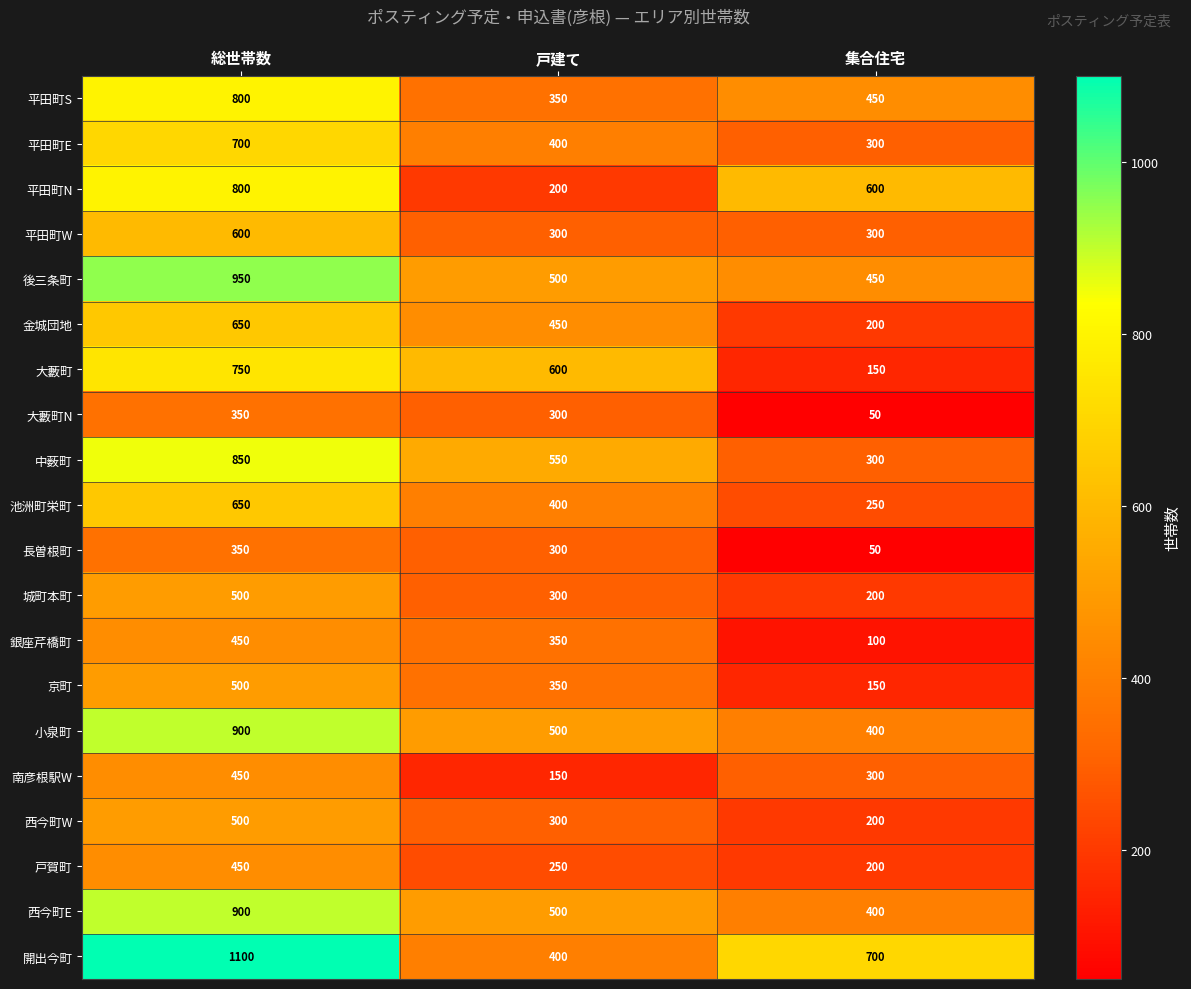

Which series has the largest total across all categories?

開出今町